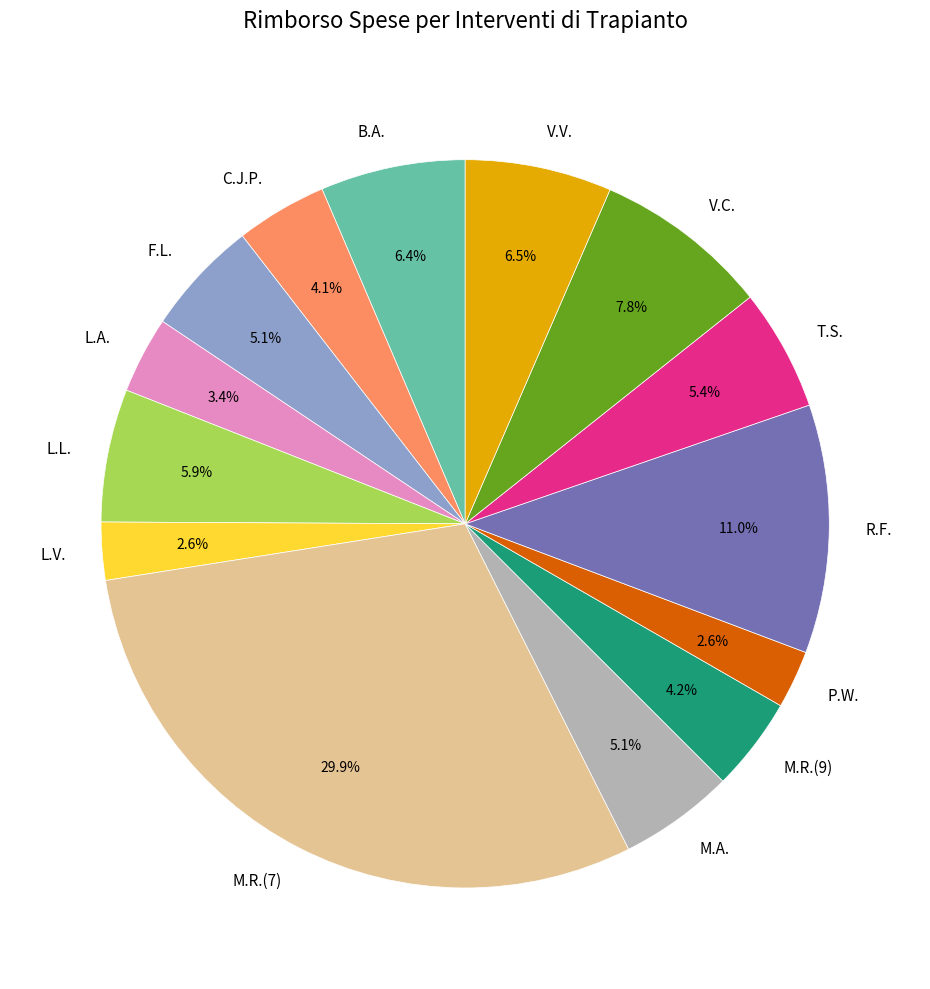

Is M.A. the majority of the pie?

No